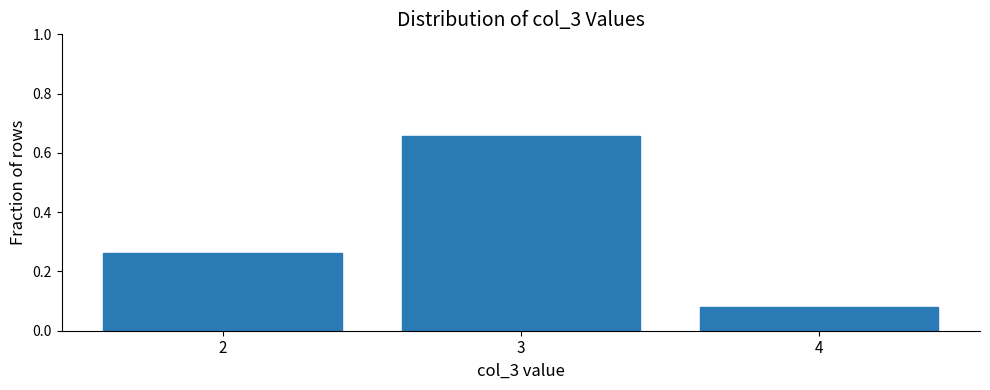

At which category does the chart reach its peak across all series?

3